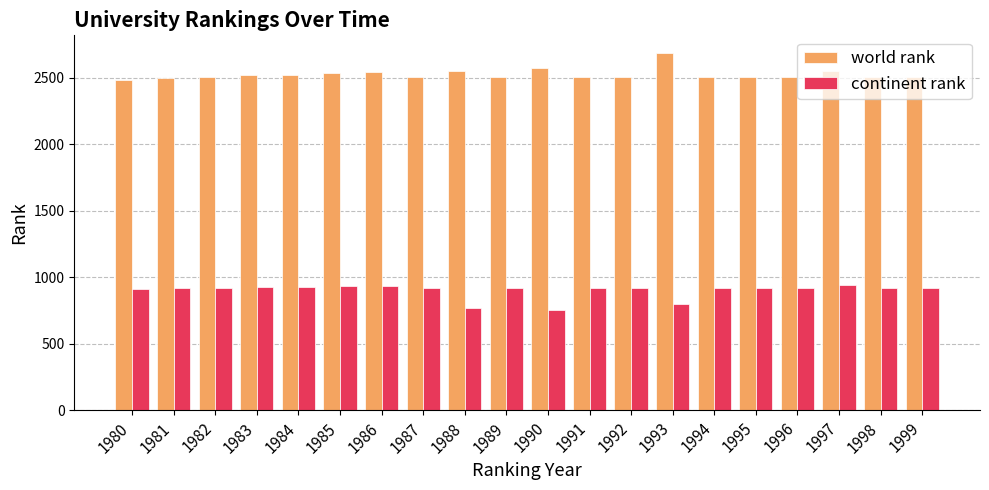

What is the value of the continent rank bar at the 18th from the left?

940